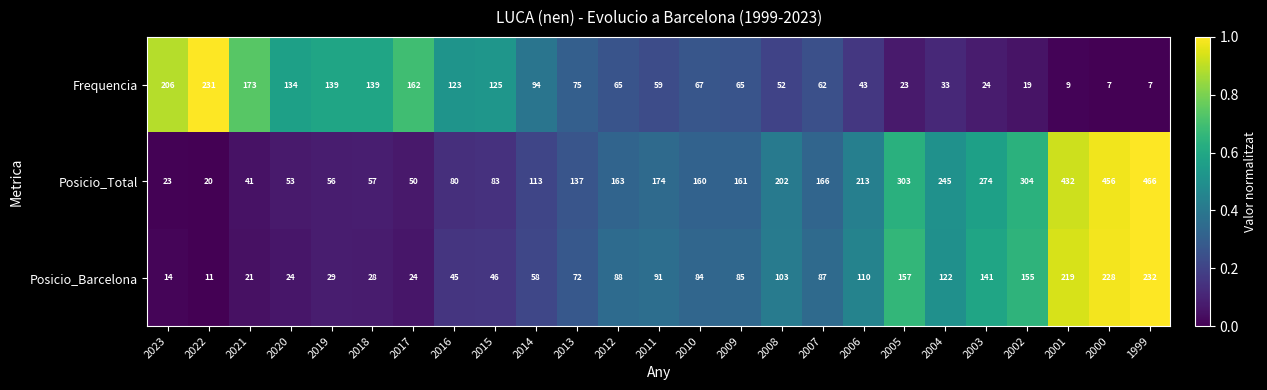

What is the highest value of the Posicio_Total series?

466